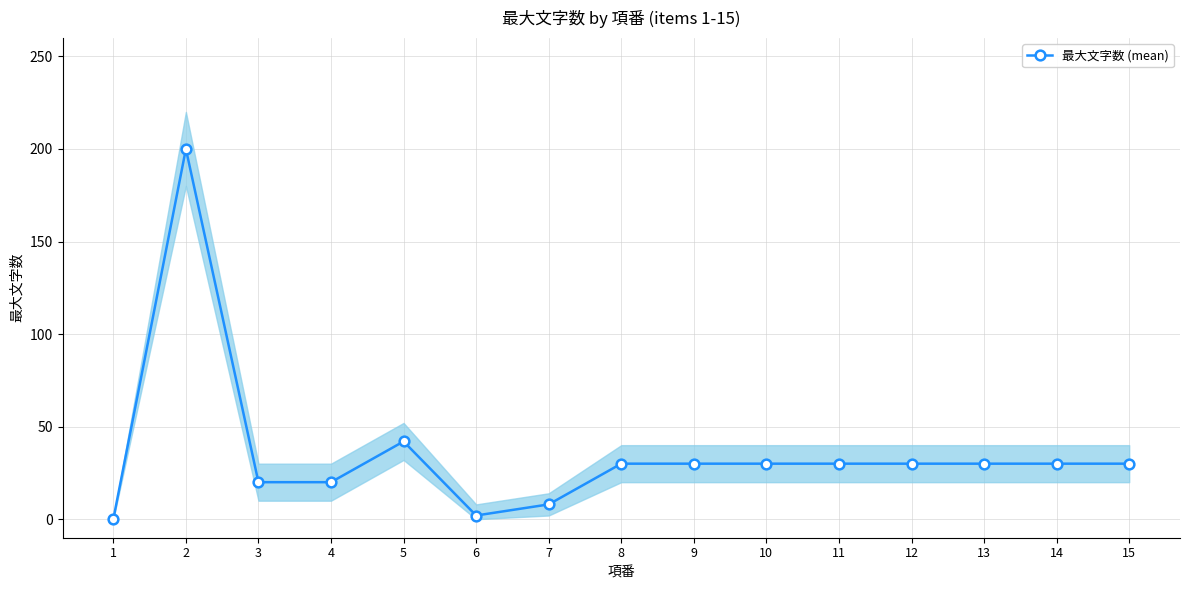

How many lines are shown in the chart?

1